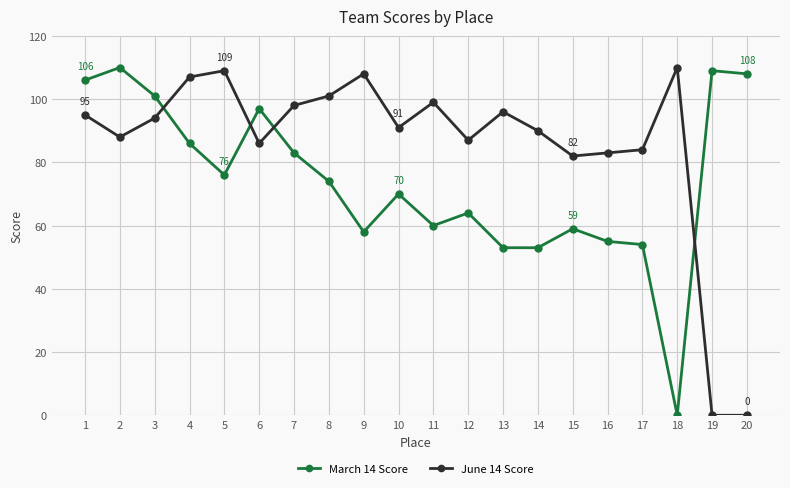

What is the difference between the highest and lowest values at 13?

43